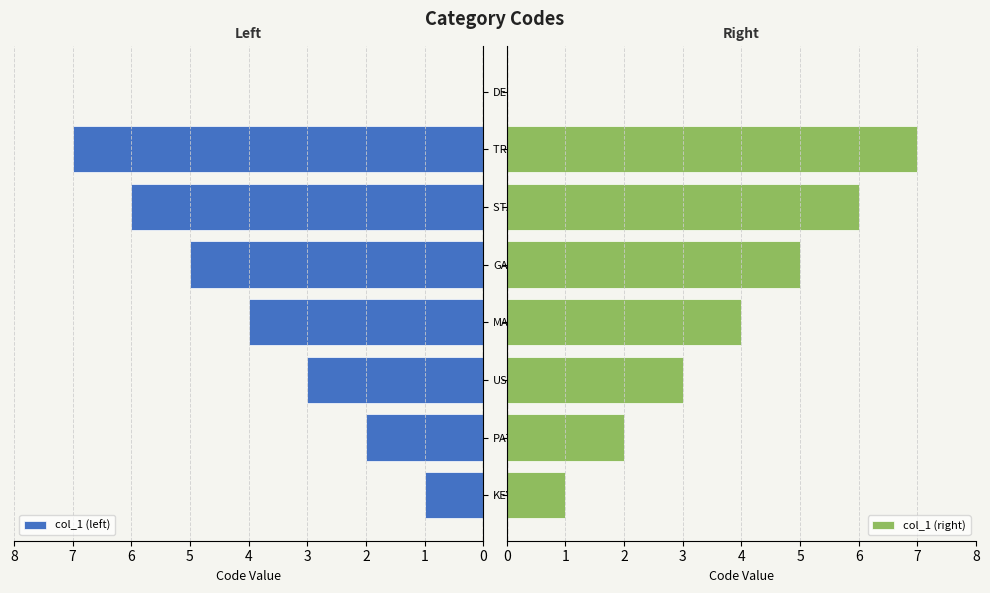

Which category has the highest value in the col_1 (left) series?

TRD PATROLMAN